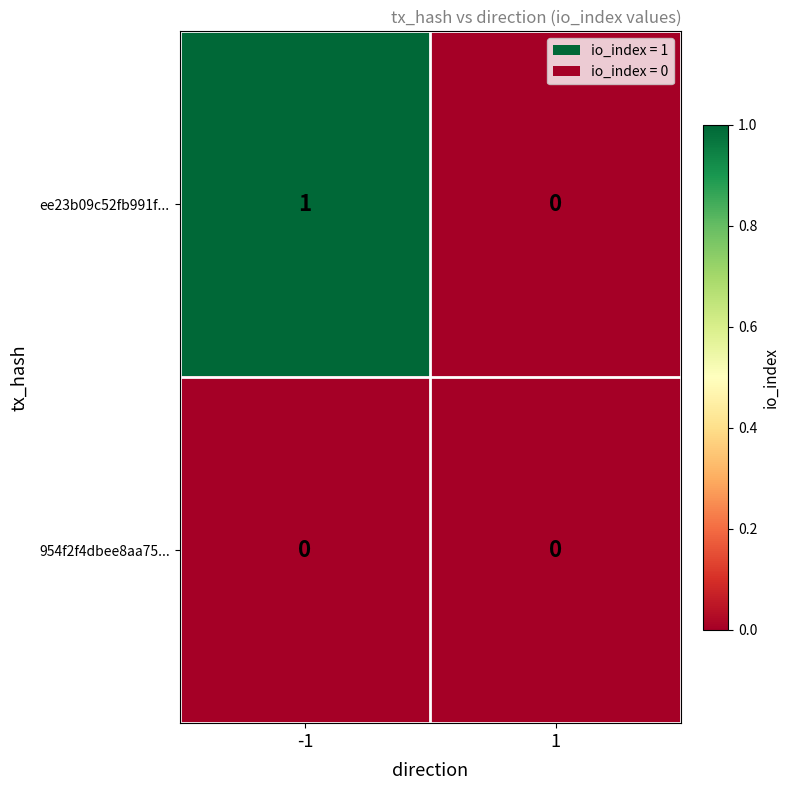

Reading left to right, transcribe all the data shown in this chart.

ee23b09c52fb991f...: 1	0
954f2f4dbee8aa75...: 0	0